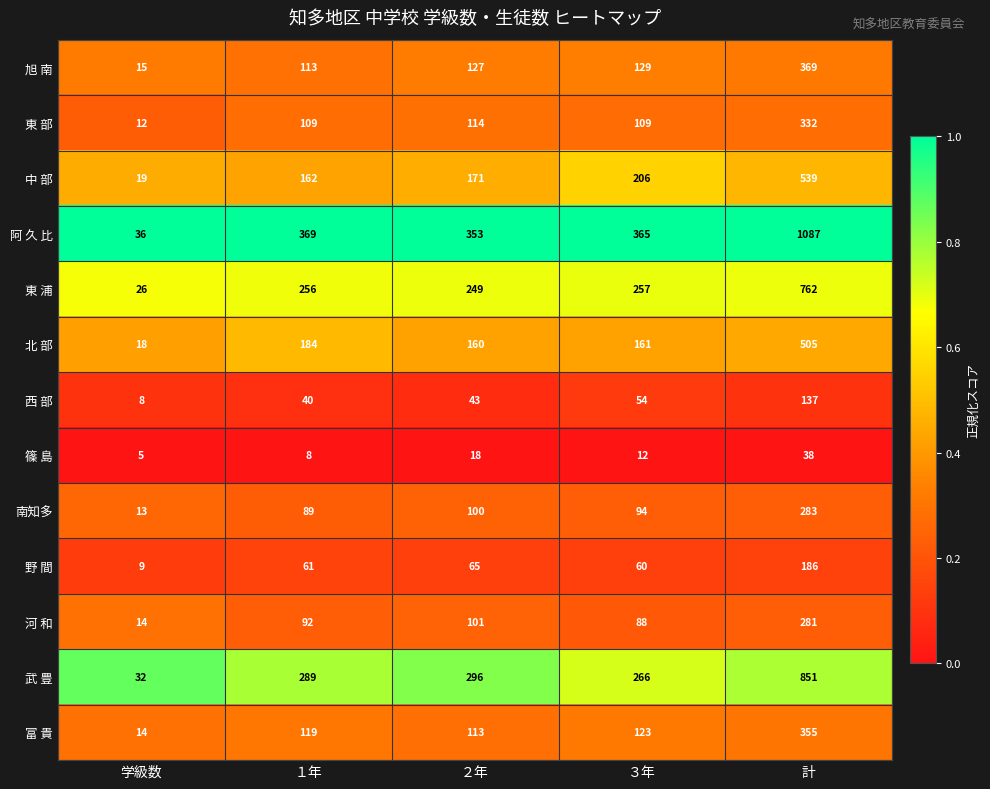

At which category does the chart reach its peak across all series?

計